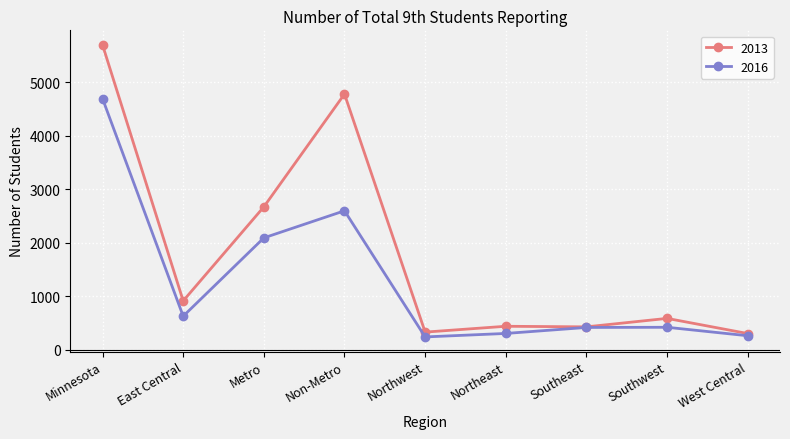

Which series changed the most between Minnesota and Southeast?

2013